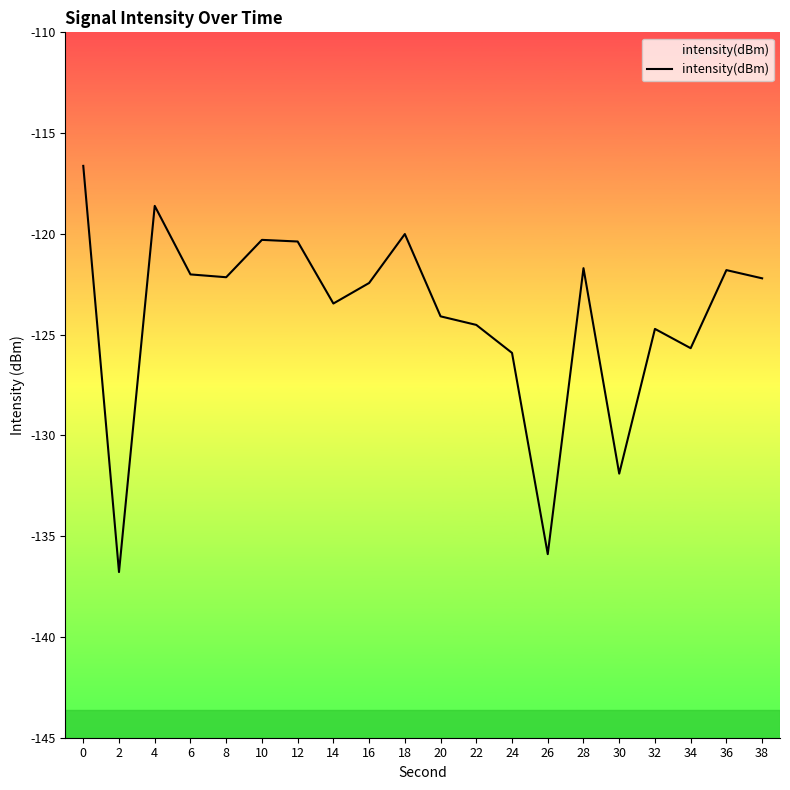

Does the chart display data point markers on the line(s)?

No